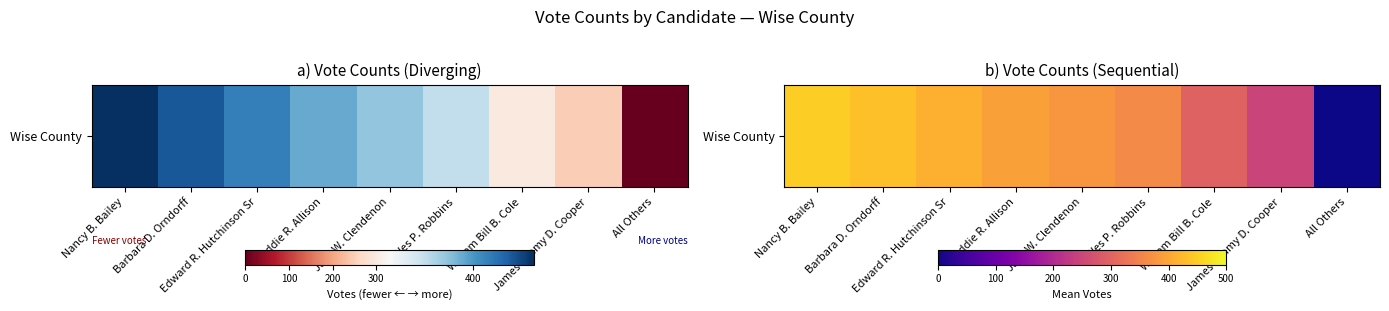

Rank the categories by value from highest to lowest.

Nancy B. Bailey, Barbara D. Orndorff, Edward R. Hutchinson Sr, Freddie R. Allison, Jack W. Clendenon, Wes P. Robbins, William Bill B. Cole, James Jimmy D. Cooper, All Others